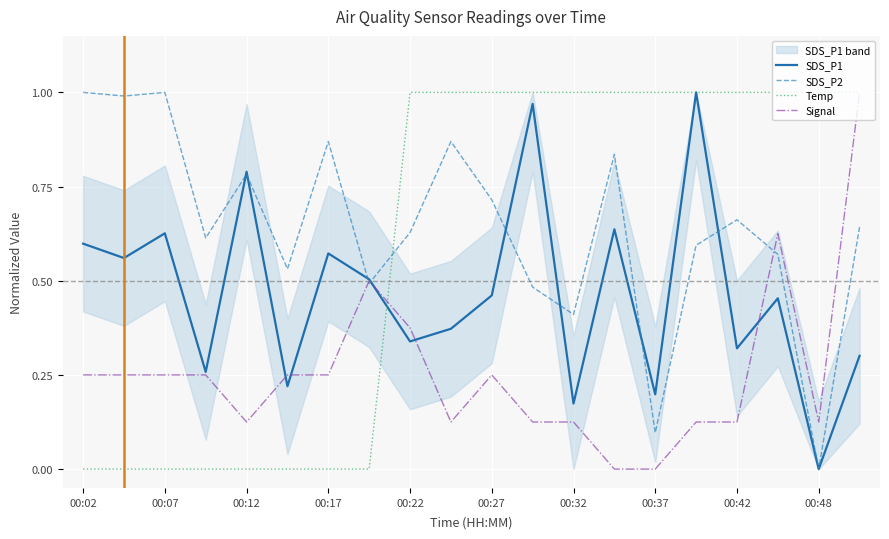

Is it true that SDS_P1 equals 1.0 at 00:12?

False